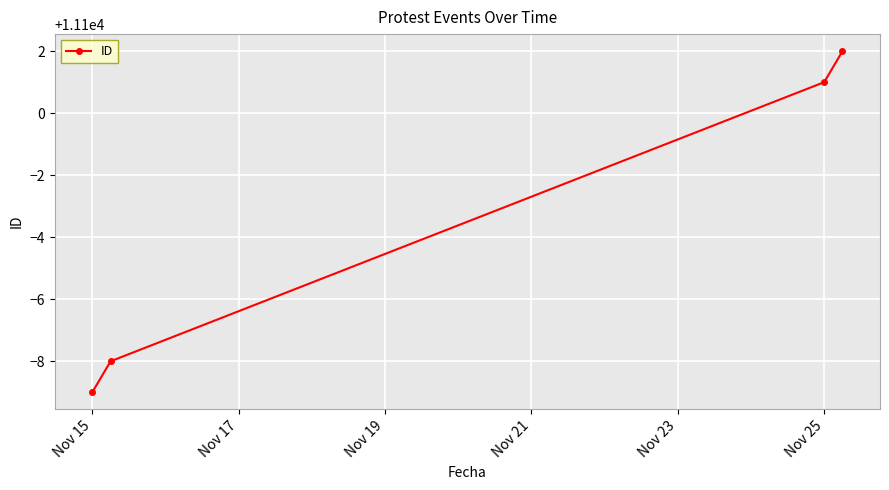

How many values are below 11101?

2